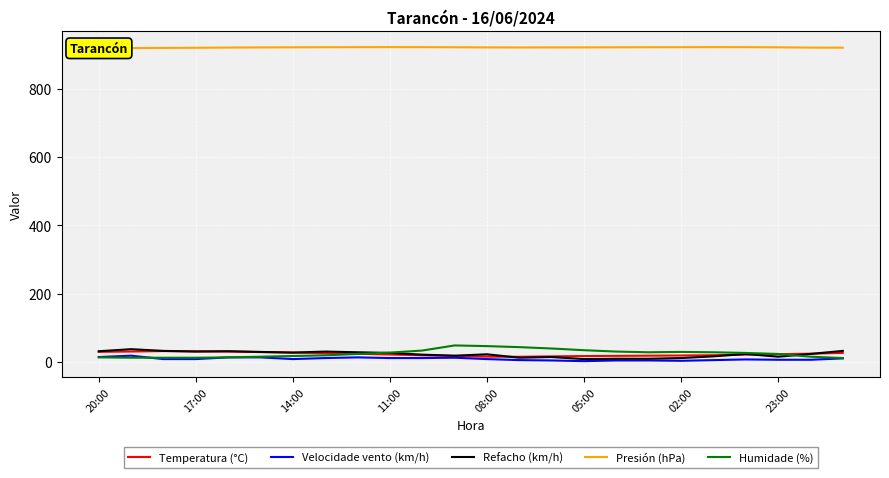

Which series has the largest total across all categories?

Presión (hPa)